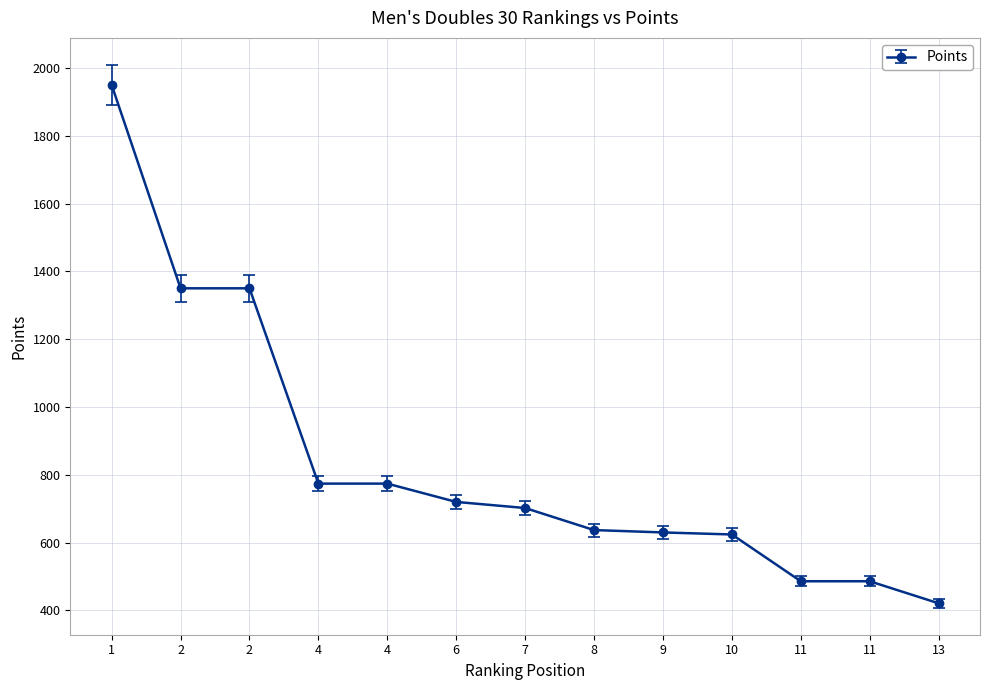

Reading left to right, extract all data points from this chart.

1950	1350	1350	774	774	720	702	637	630	624	486	486	421